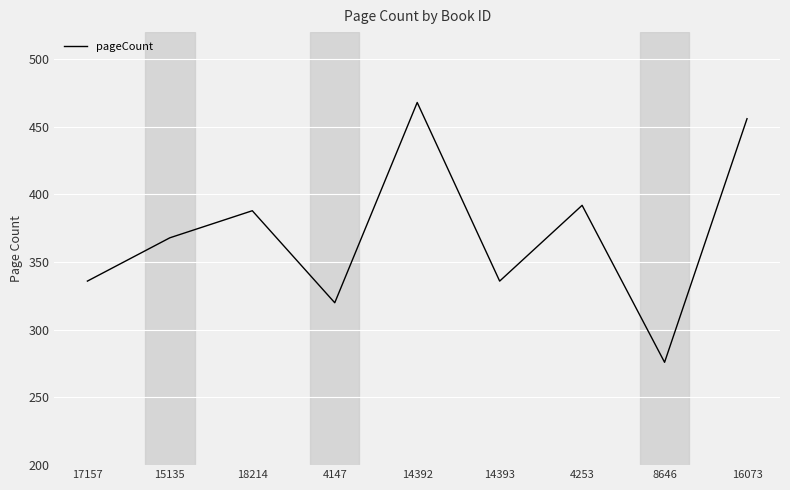

Which category has the highest value across all series?

14392